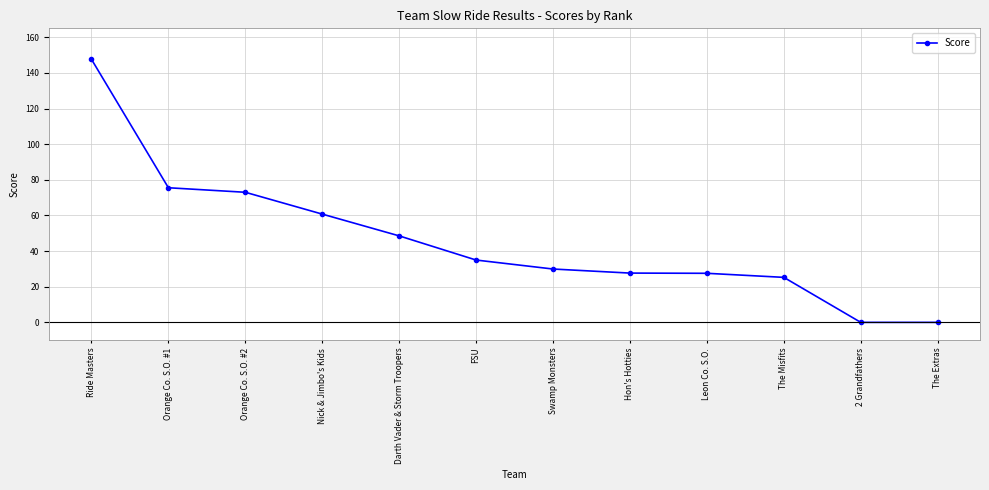

How many lines are shown in the chart?

1